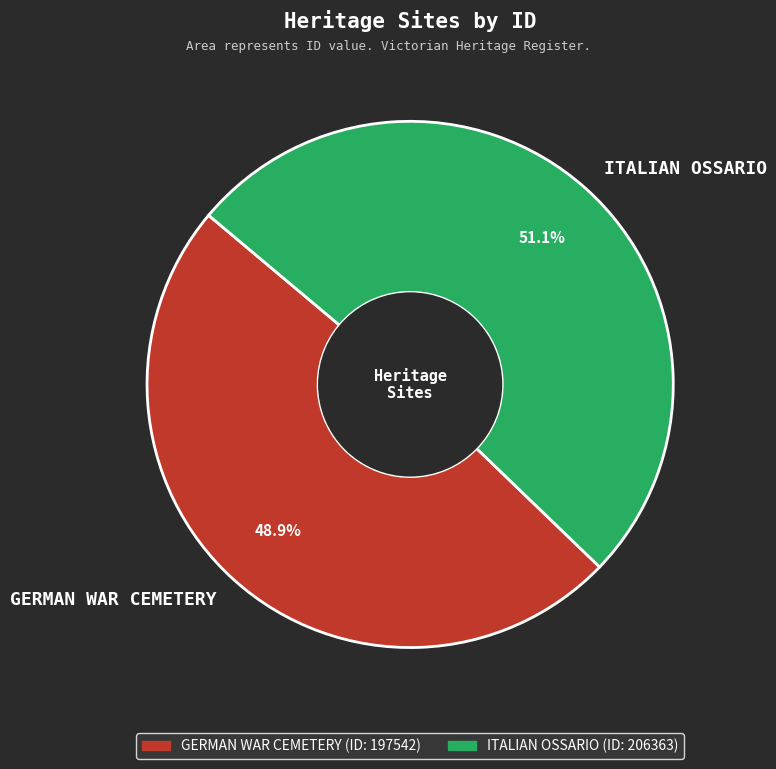

Which category accounts for the majority?

ITALIAN OSSARIO